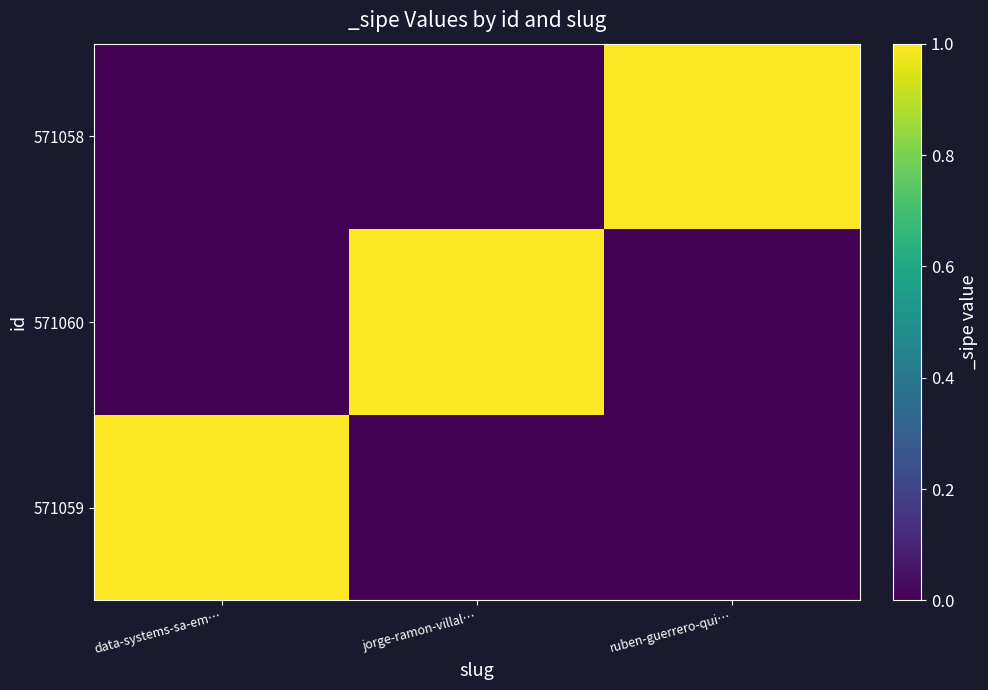

Rank the series by their maximum value, from highest to lowest.

571059, 571060, 571058